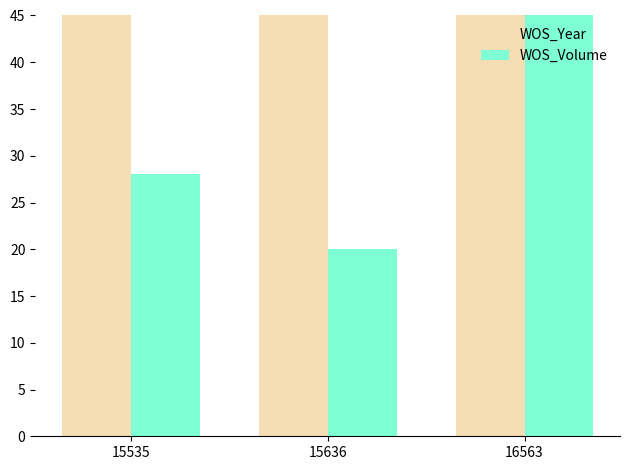

Reading left to right, extract all data points from this chart.

WOS_Year: 1974	1966	2011
WOS_Volume: 28	20	158